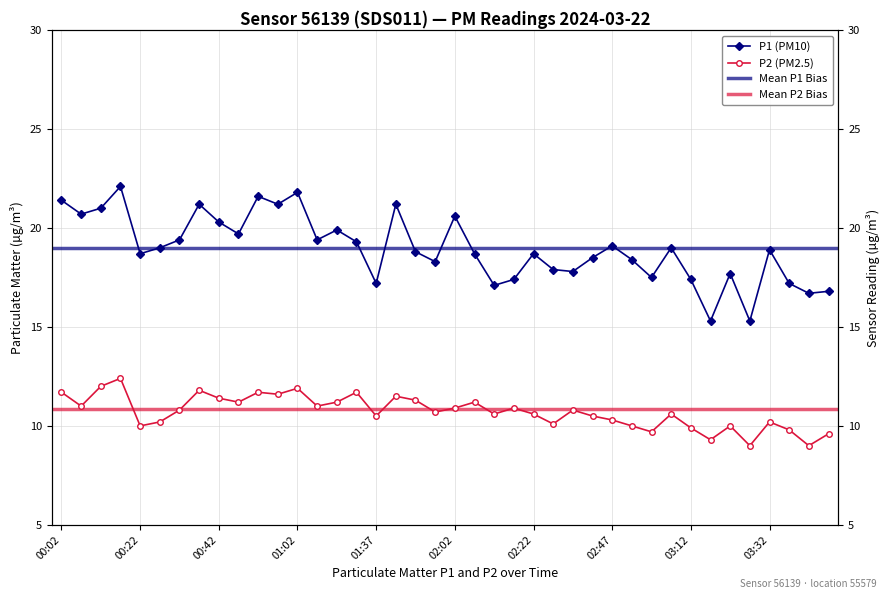

Which category has the lowest value across all series?

03:27